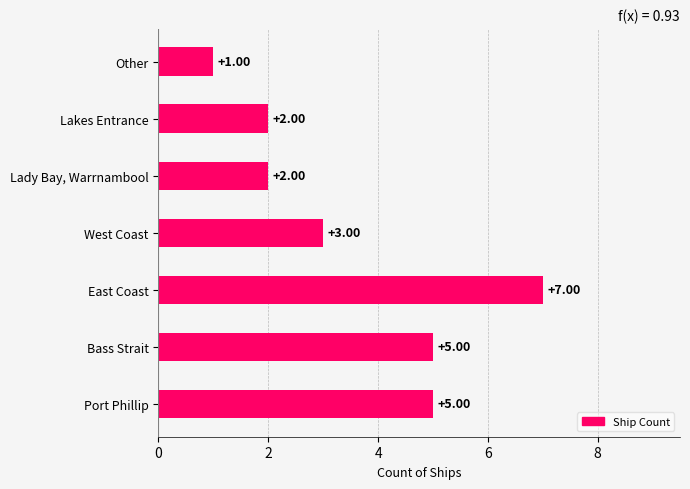

How many bars are there in total?

7